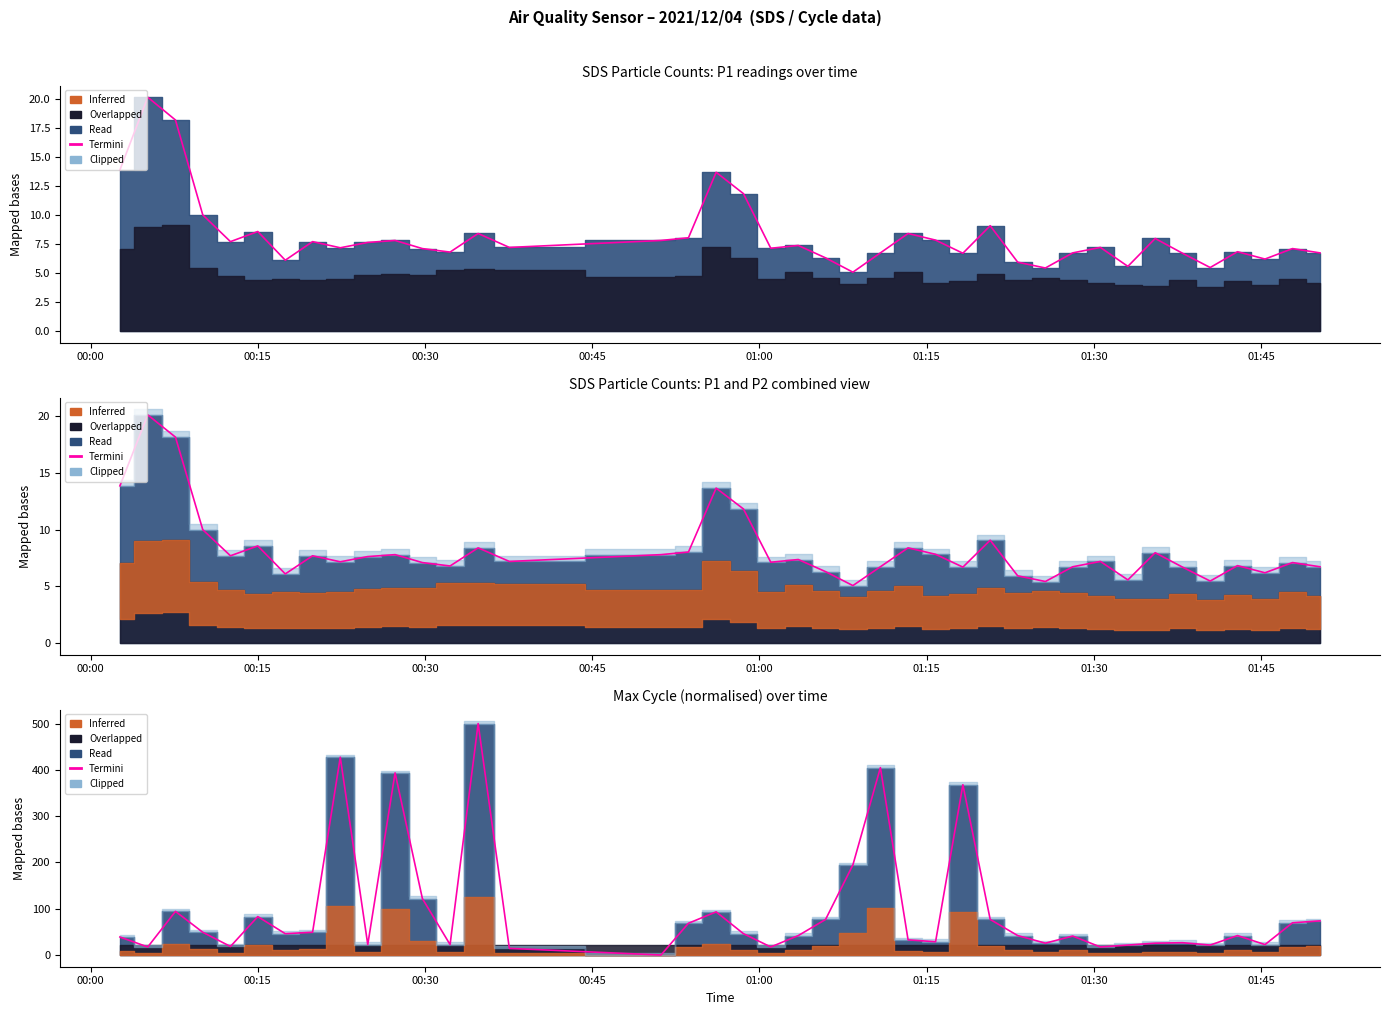

How many categories are shown in the chart?

40